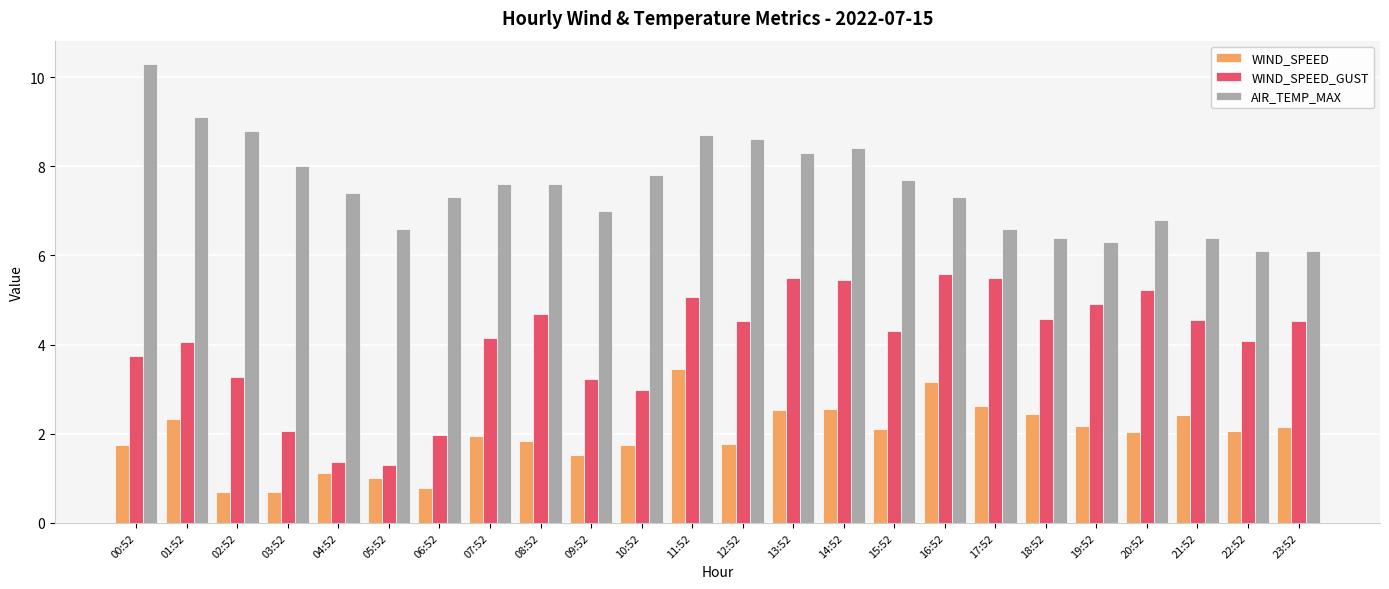

What is the value of the AIR_TEMP_MAX bar at the 23rd from the left?

6.1